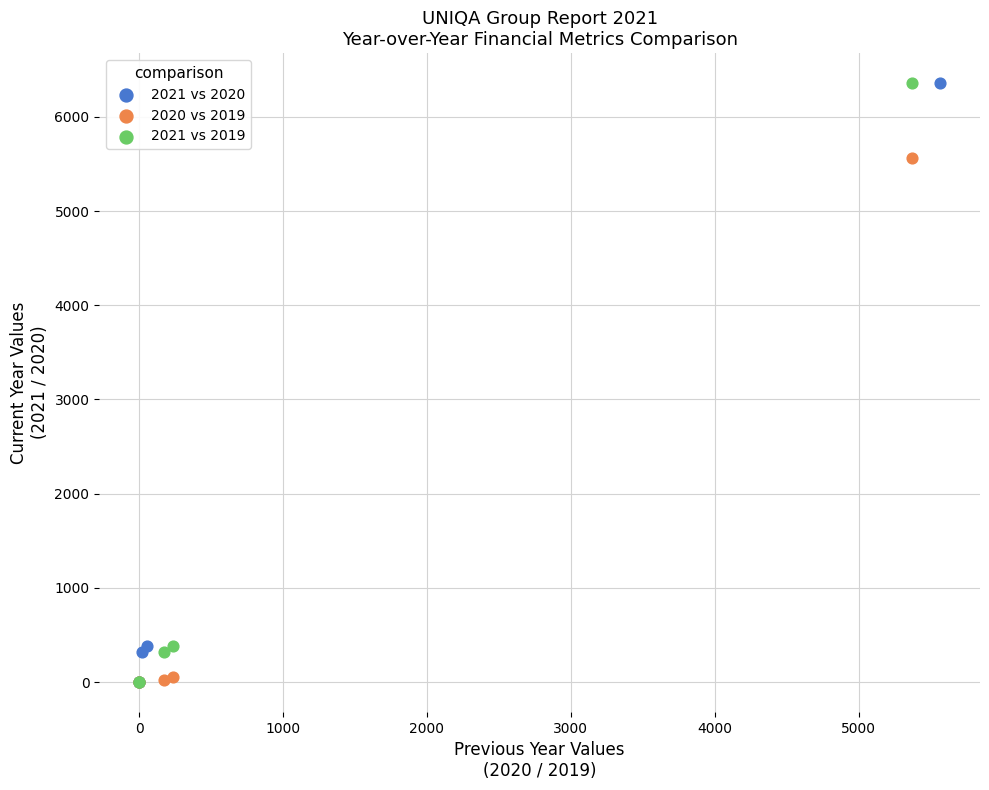

What are all the series names shown in the legend?

2021 vs 2020, 2020 vs 2019, 2021 vs 2019